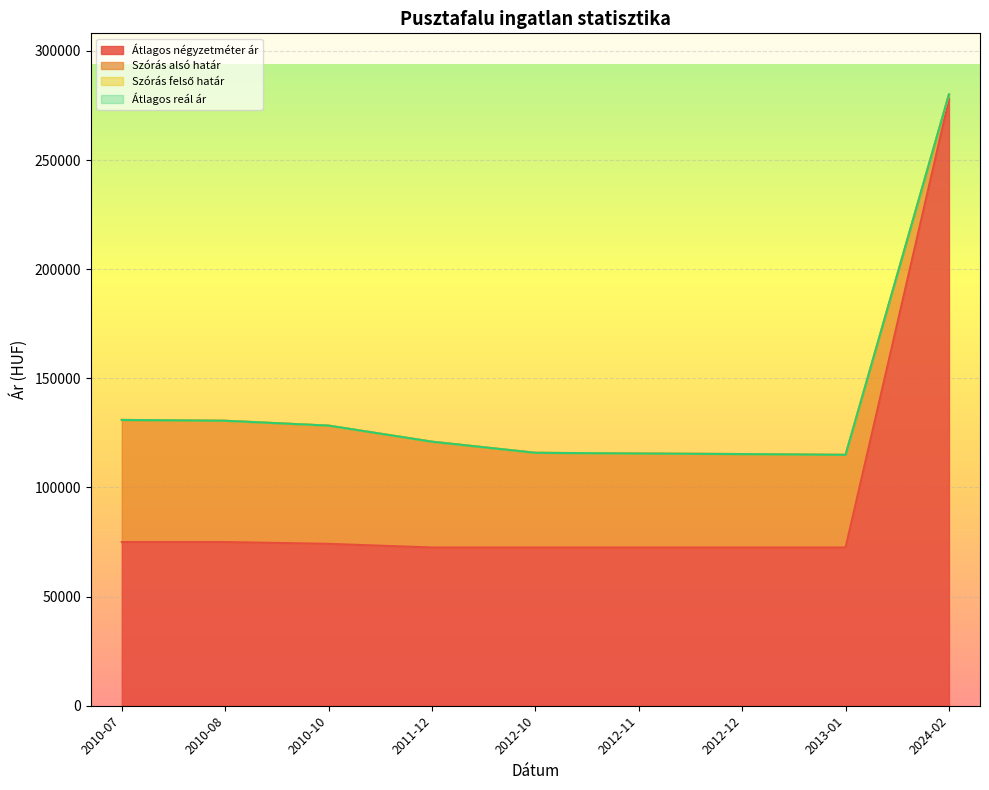

How many distinct data groups are displayed?

4